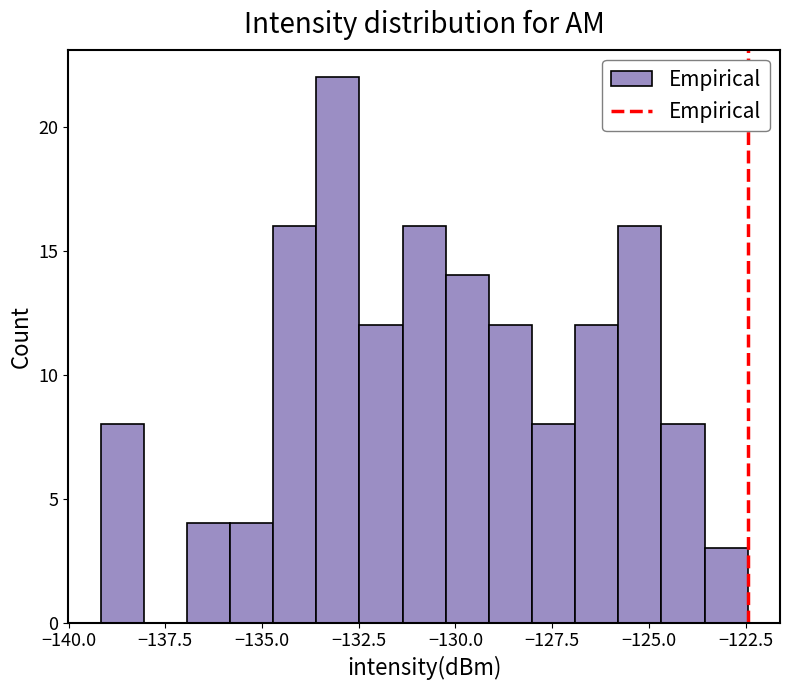

Around what value on the x-axis is the tallest bar? Give the approximate position of its centre, as read against the axis.

-133.0